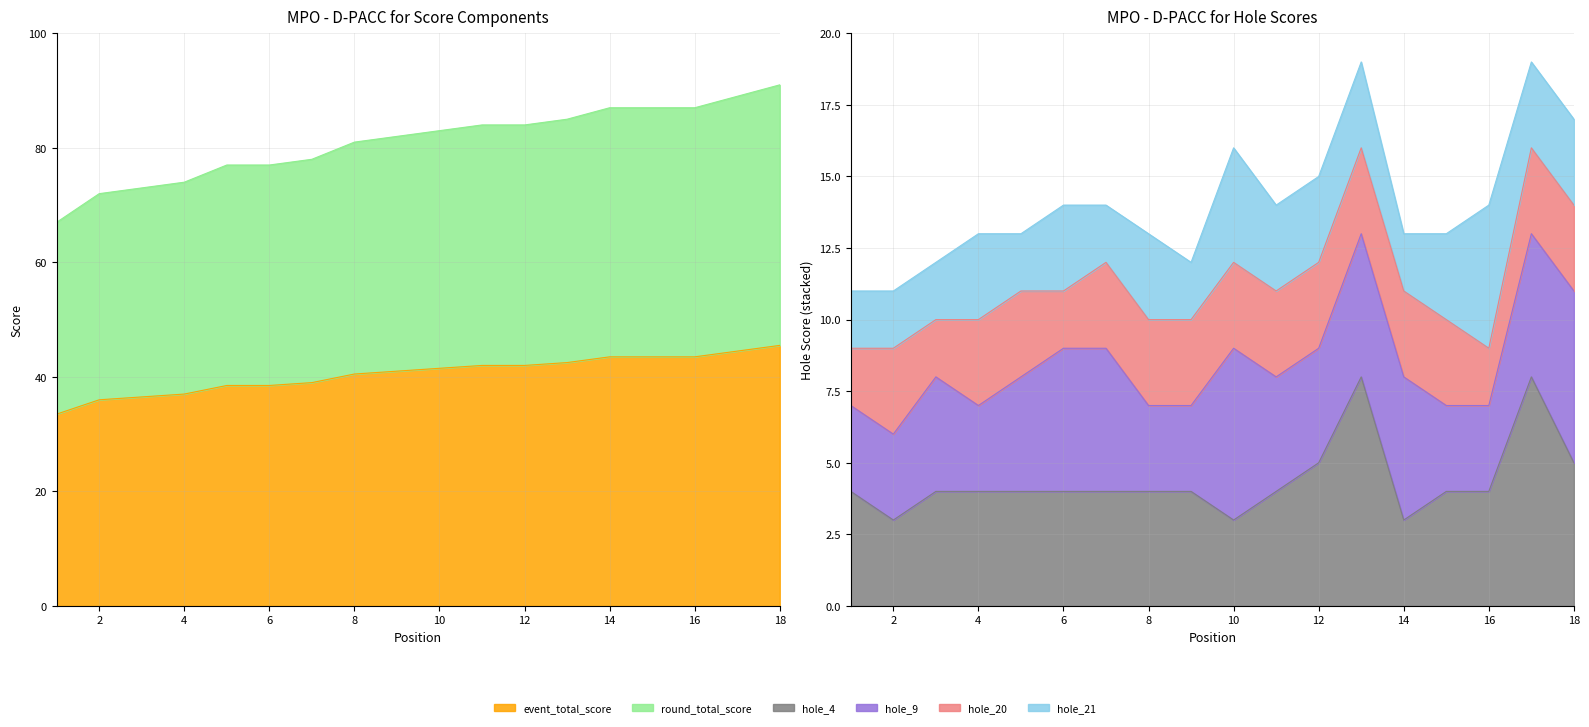

What is the lowest value of the event_total_score series?

33.5